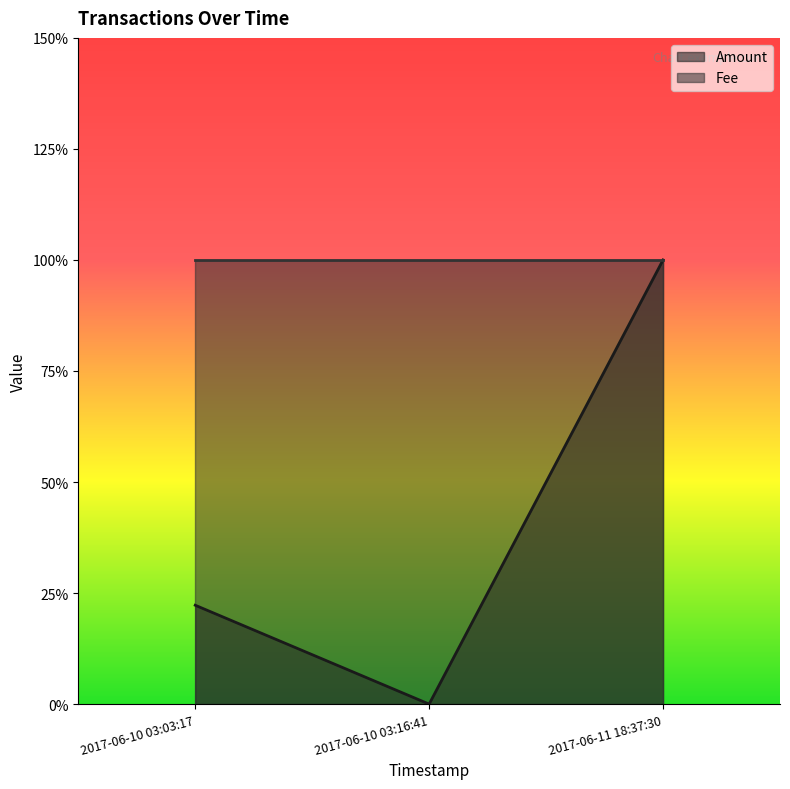

What is the change in value from 2017-06-10 03:03:17 to 2017-06-11 18:37:30?

+0.8